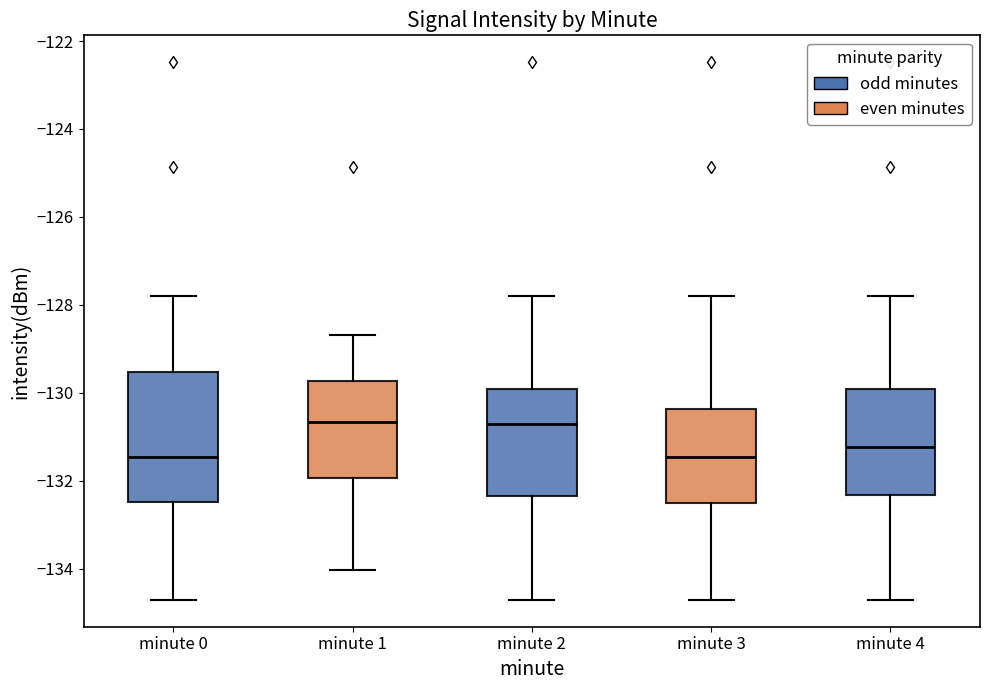

Where does the lower whisker of the box for minute 0 end on the y-axis? The values are not printed on the chart, so give them approximately, as read against the axis.

-134.8